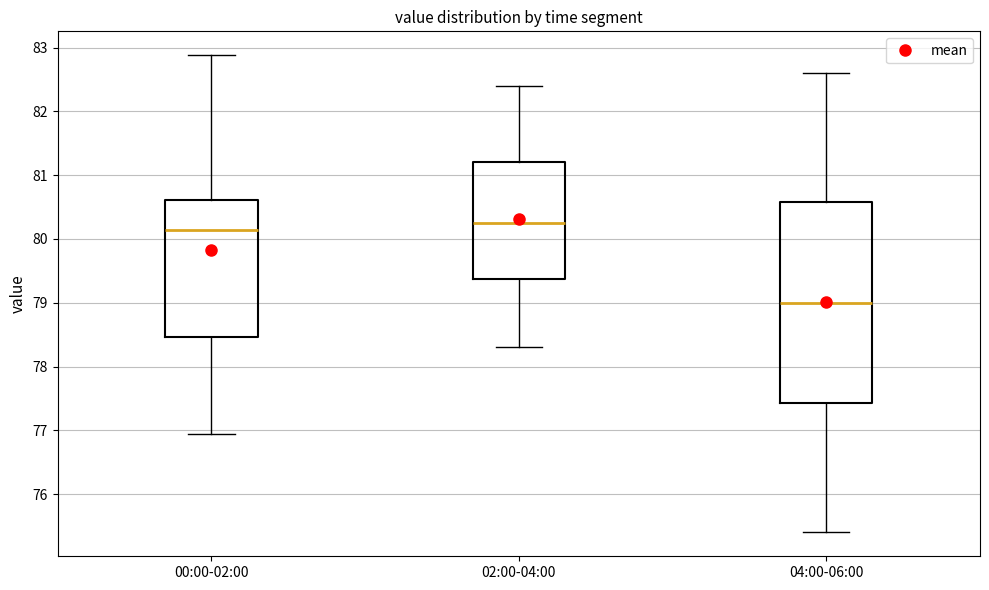

Where is the upper edge of the box for 02:00-04:00 on the y-axis? The values are not printed on the chart, so give them approximately, as read against the axis.

81.2